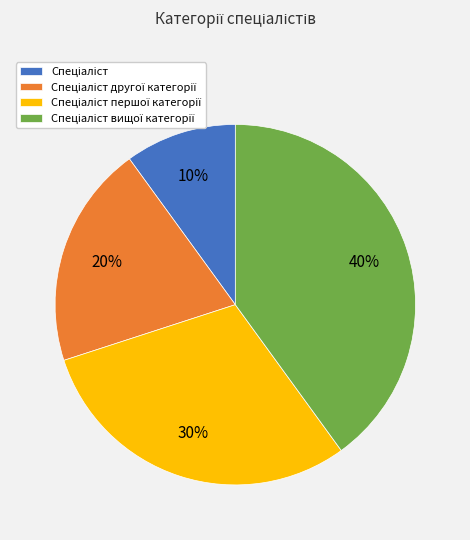

To the nearest percent, what is the average slice percentage?

25%